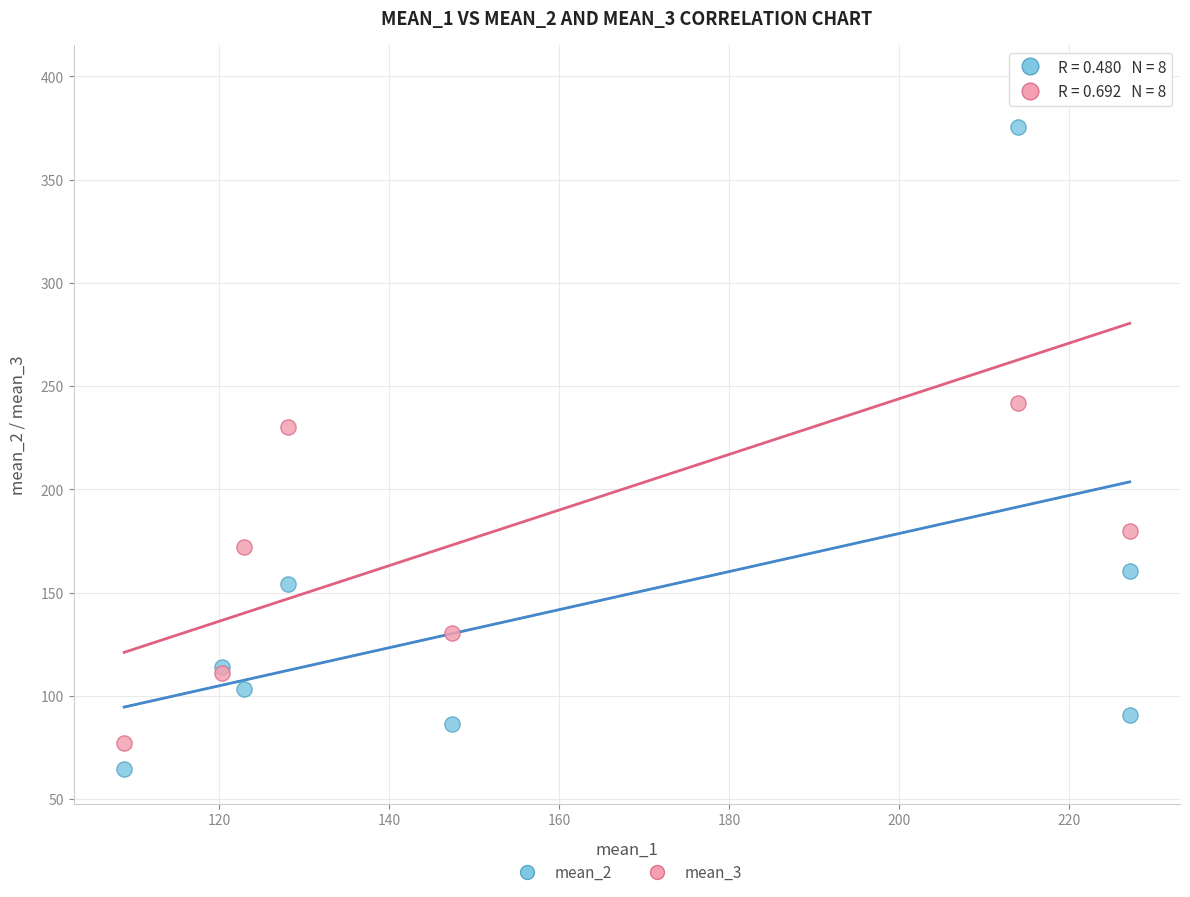

Which series reaches the minimum Y coordinate?

mean_2